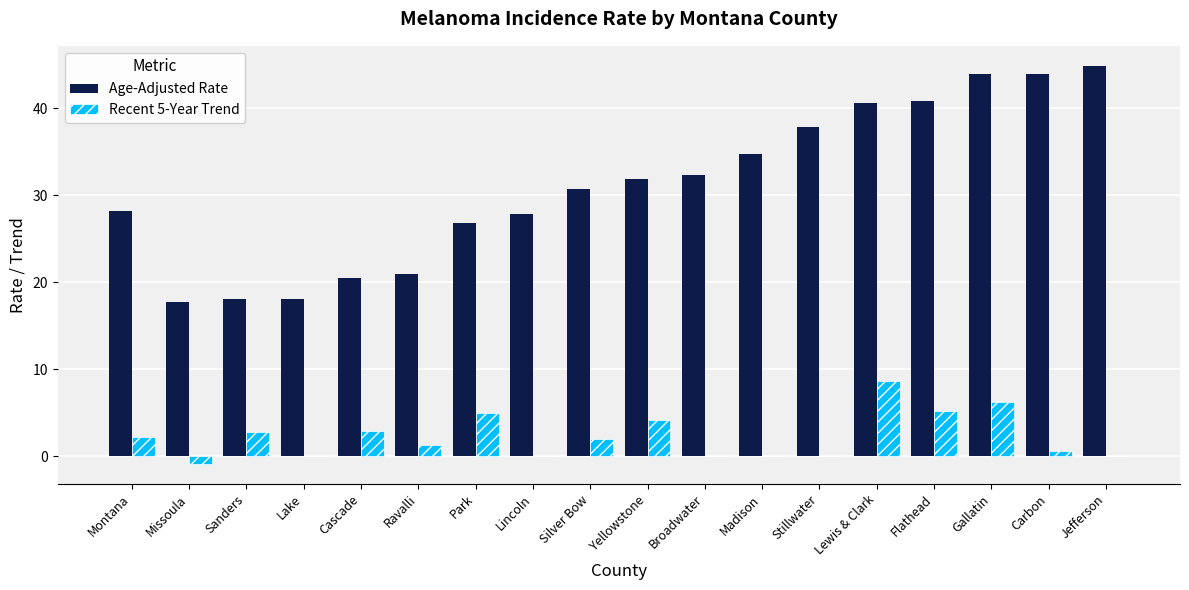

The value of Age-Adjusted Rate at Sanders is 18.1. True or false?

True